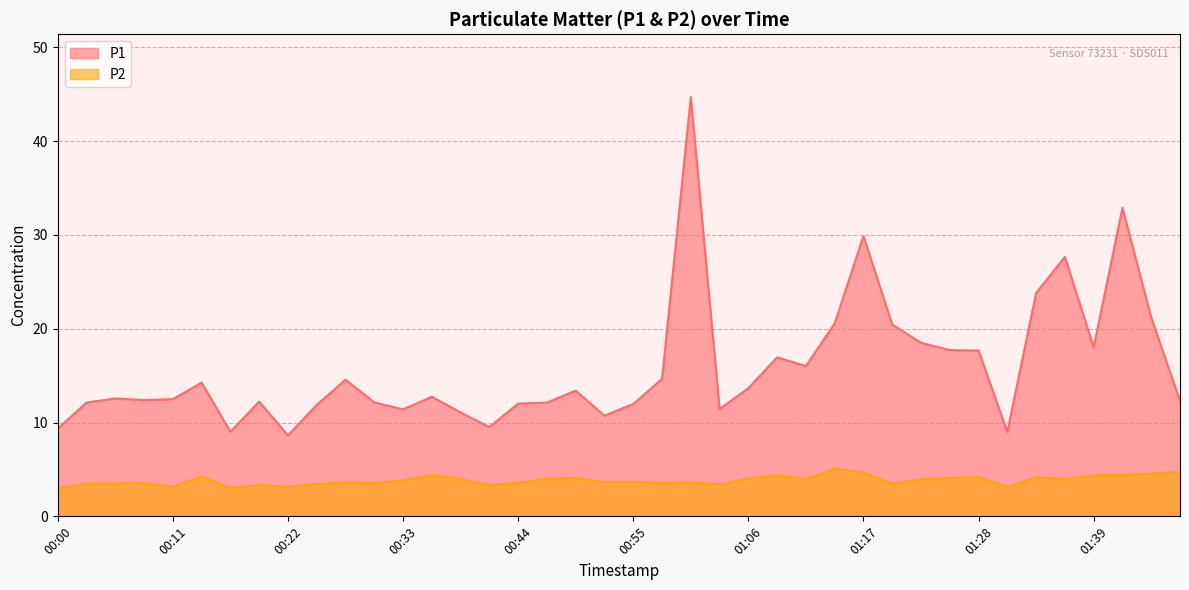

The P2 series shows 8.0 at 01:48. True or false?

False